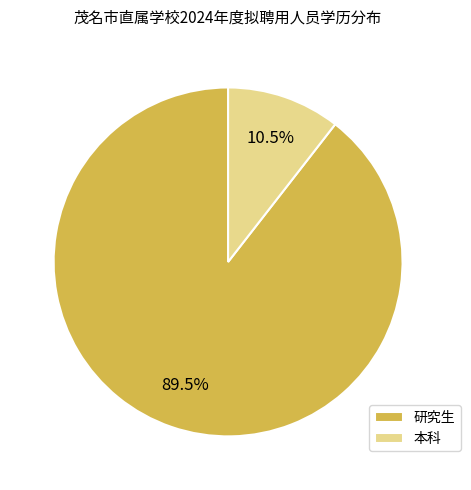

Is it true that 研究生 is 96% of the pie?

False